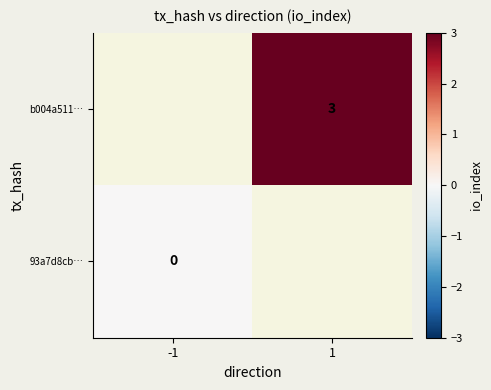

Is it true that b004a511… equals 3 at 1?

True